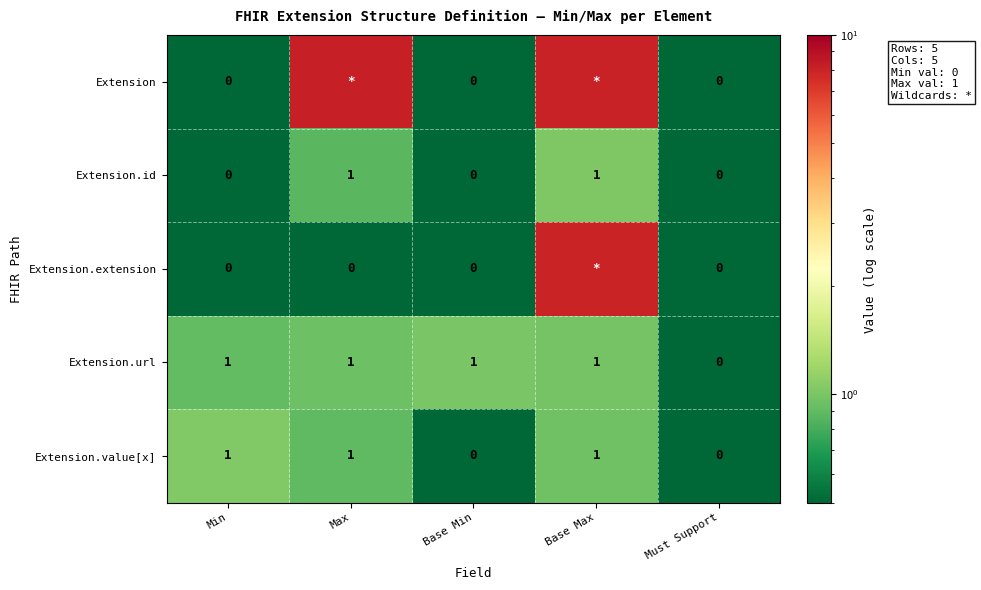

Which has a higher value, Base Min or Max?

Max